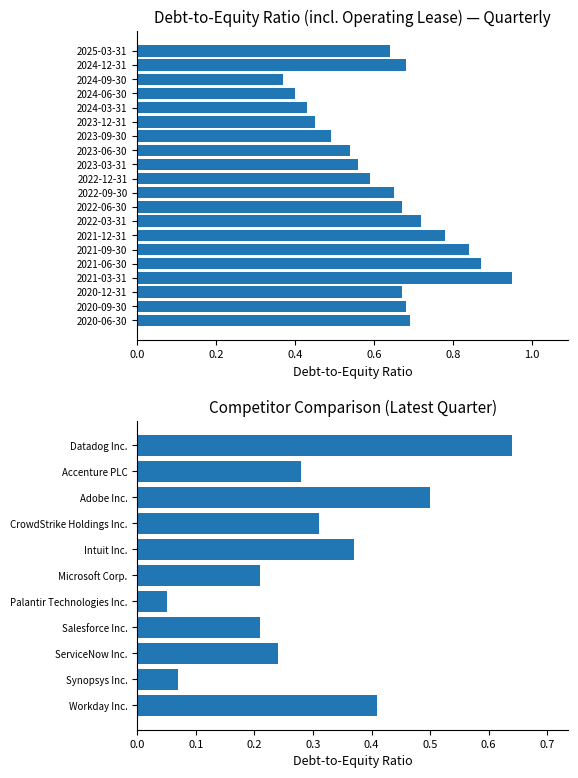

The chart shows a value of 0.1 at Workday Inc.. True or false?

False